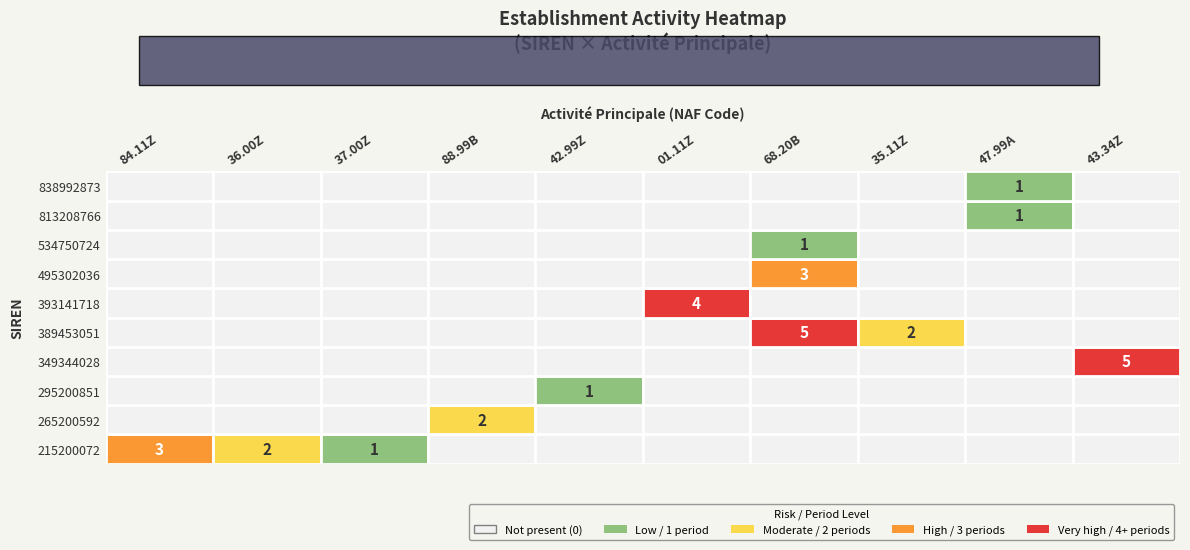

What is the total value across all series at 4?

3